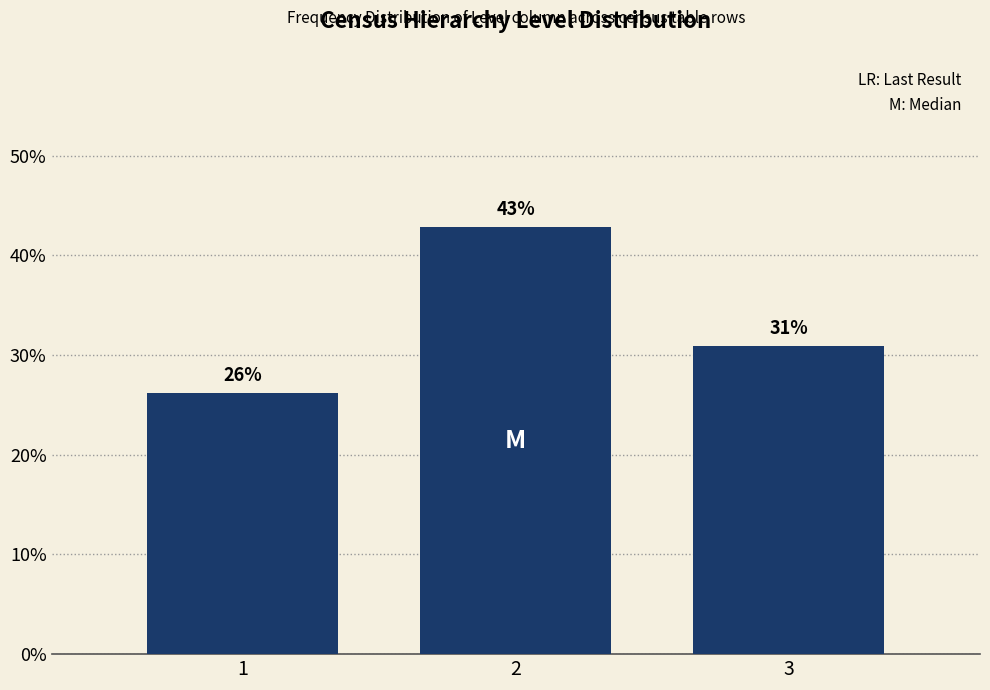

True or false: the data shows 31.0 at 3.

True